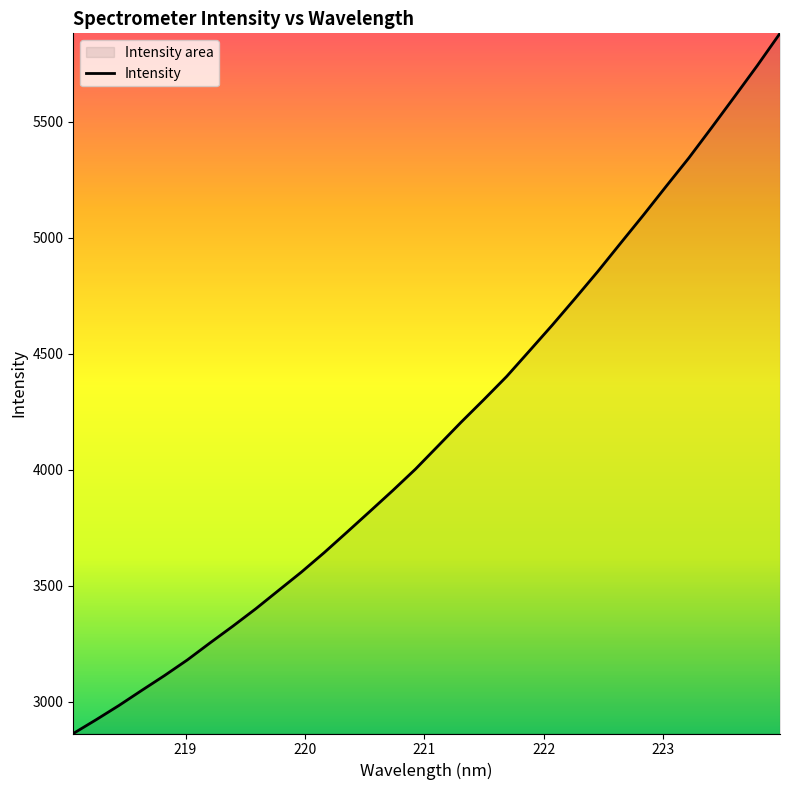

What is the smallest value displayed?

2862.5